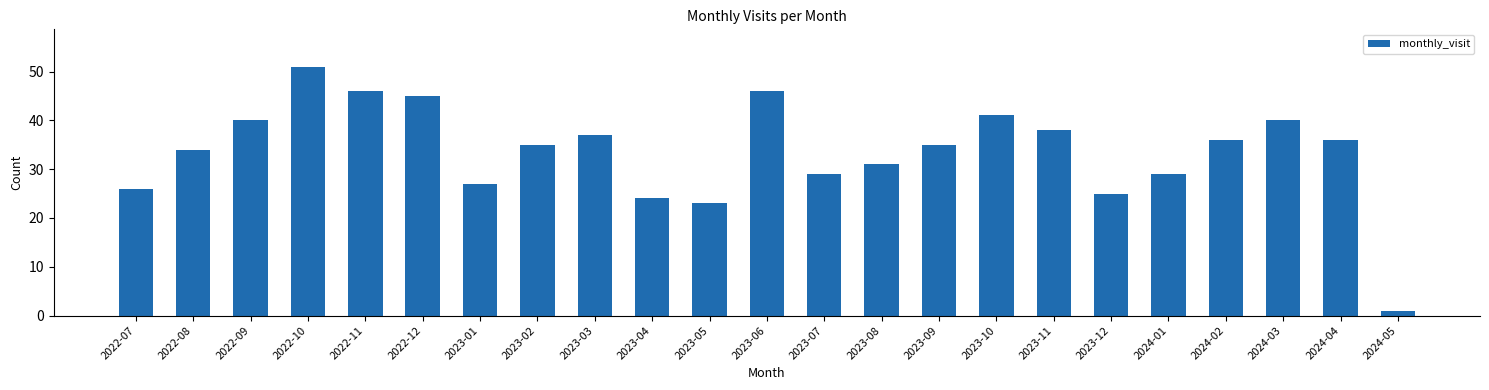

Count the number of categories in the chart.

23